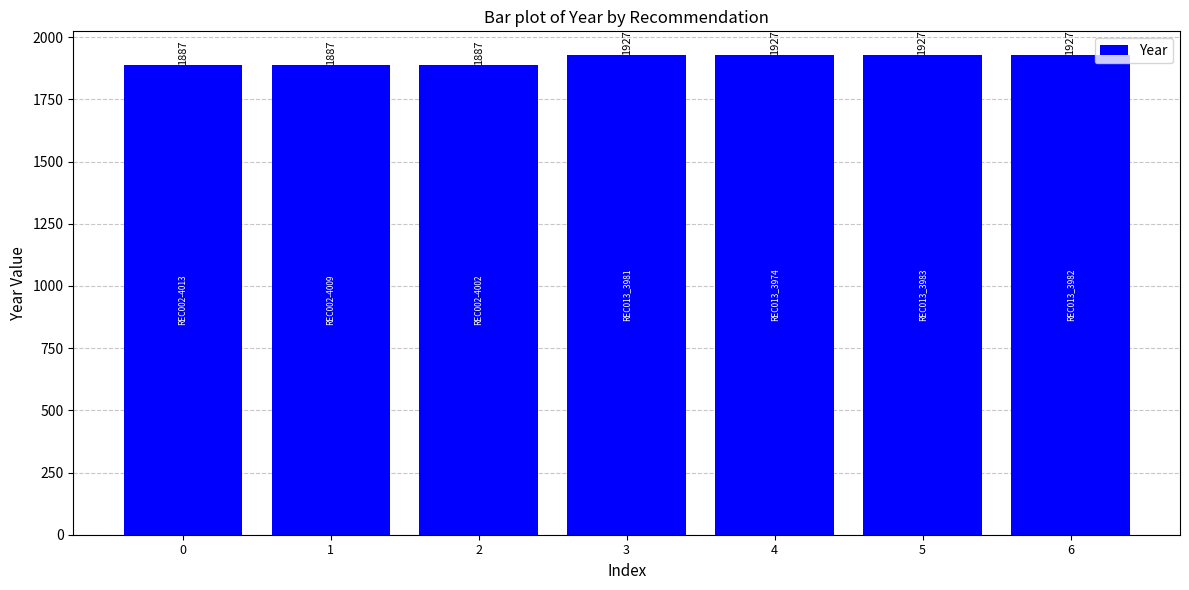

What is the sum of the values at 5 and 0?

3814